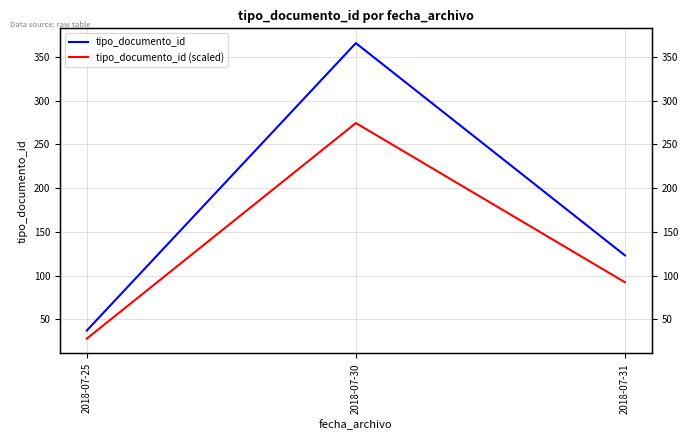

How many series are shown in this chart?

2